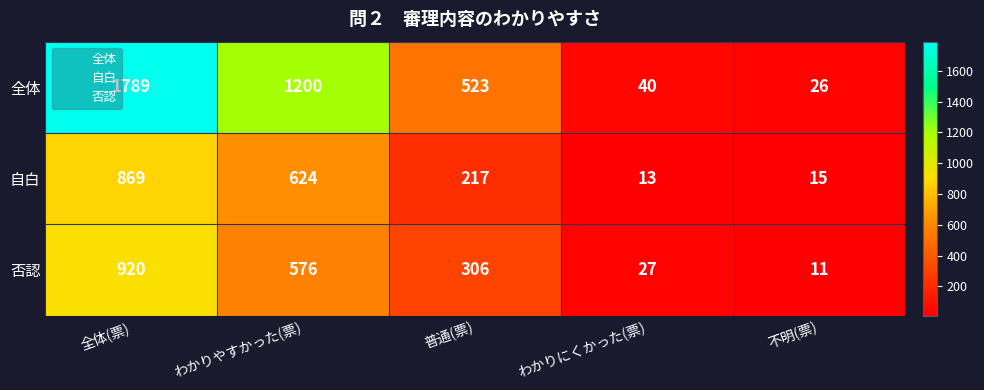

Which series has the largest total across all categories?

全体